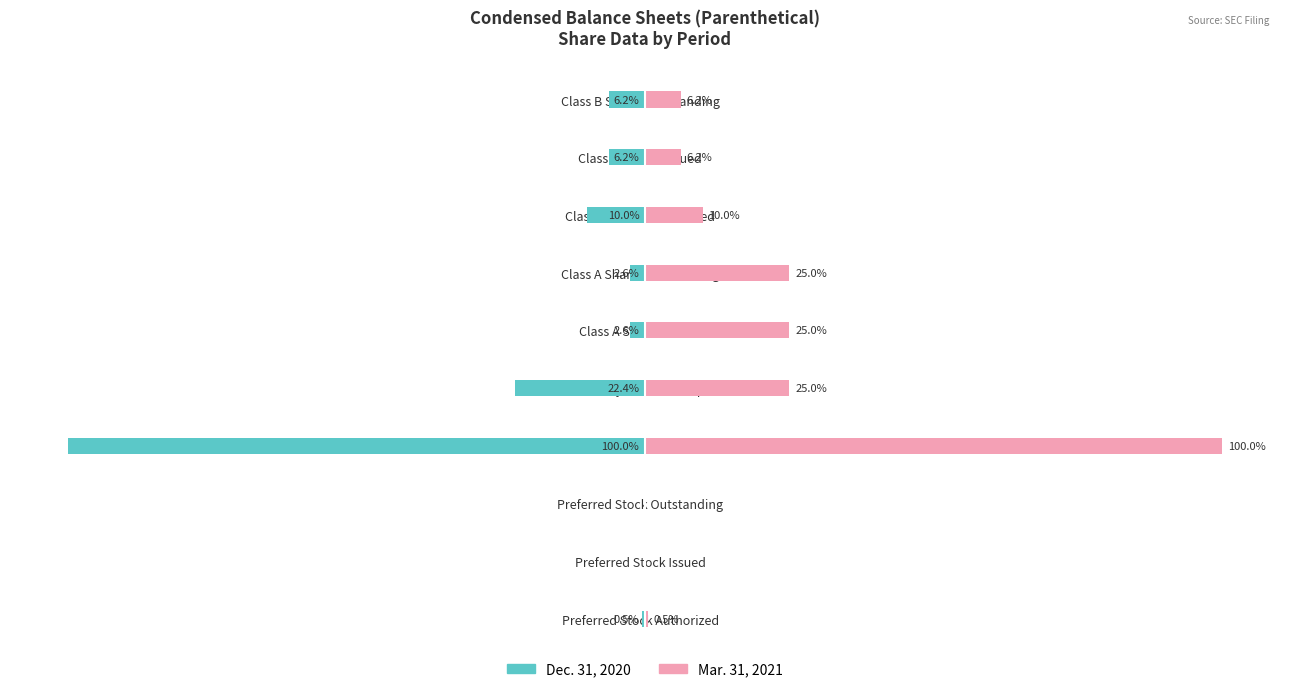

What is the difference between the maximum and minimum values in the Dec. 31, 2020 series?

200000000